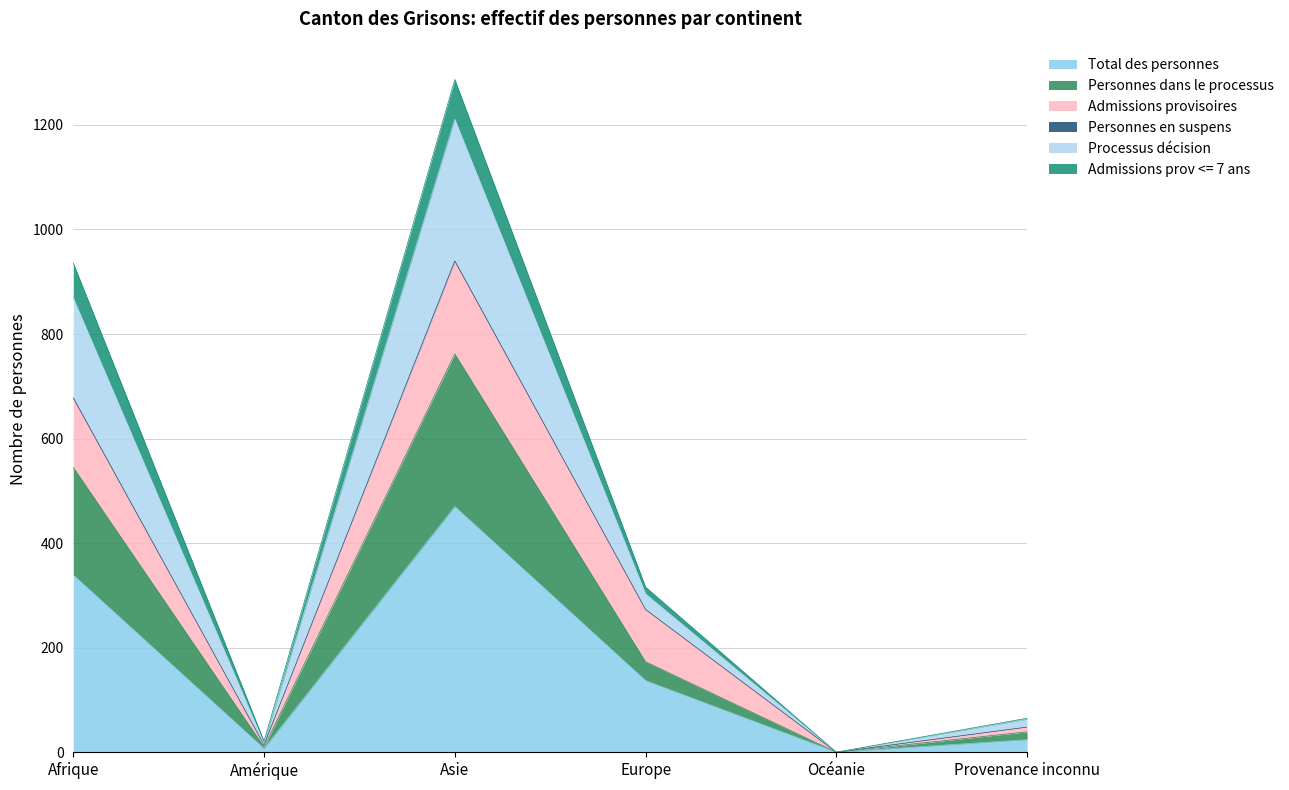

What is the maximum value for Total des personnes?

470